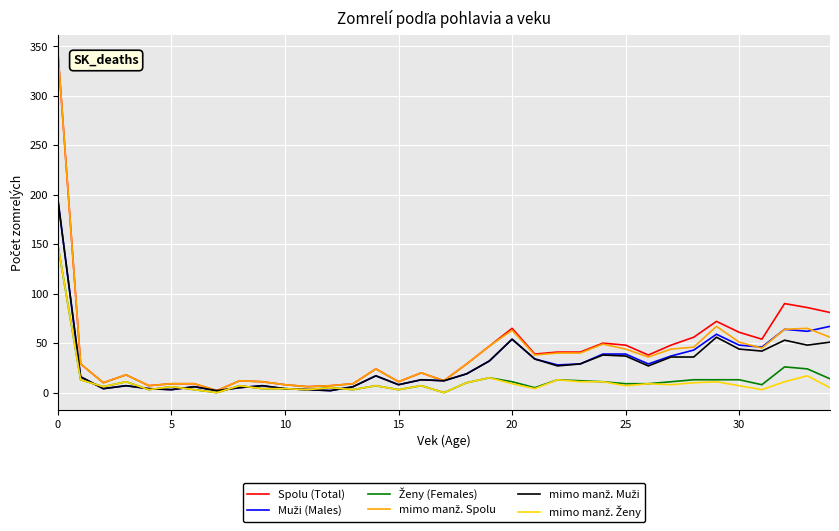

What is the greatest value displayed?

344